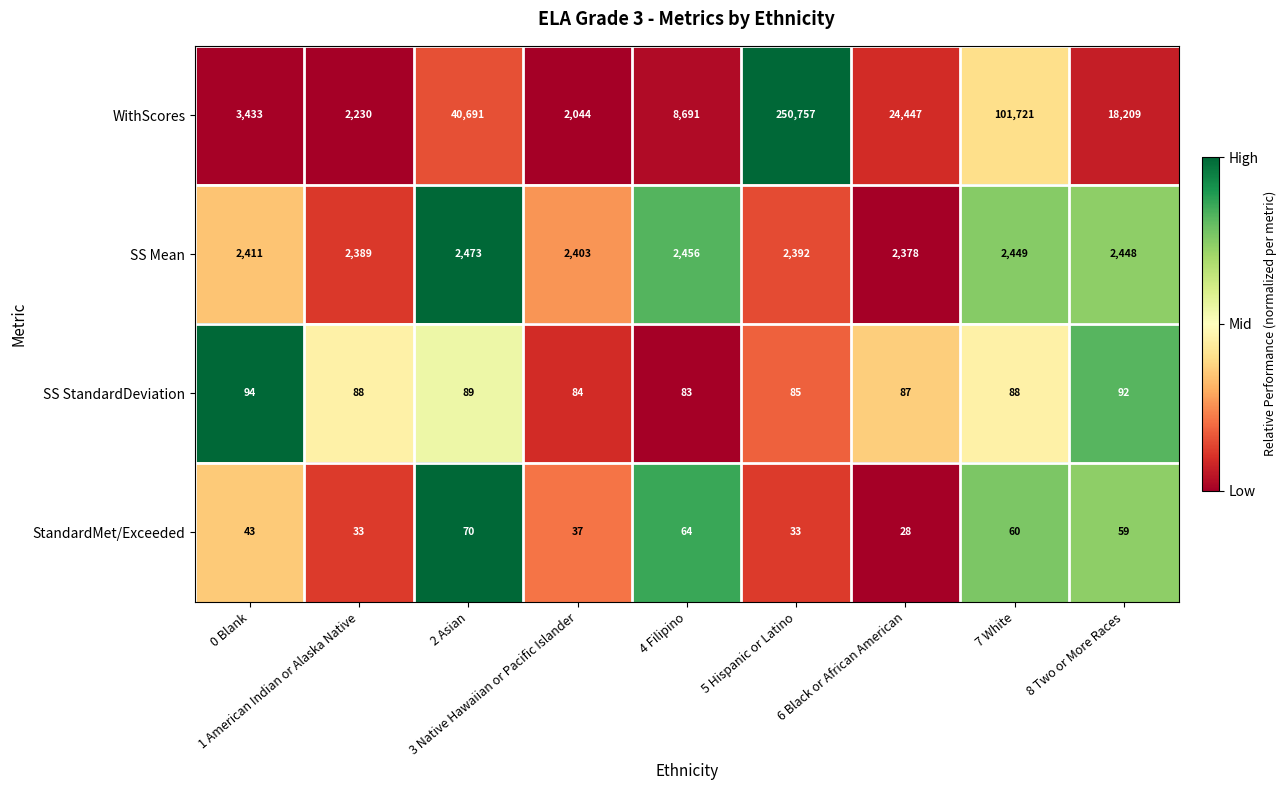

What is the average value of the StandardMet/Exceeded series?

47